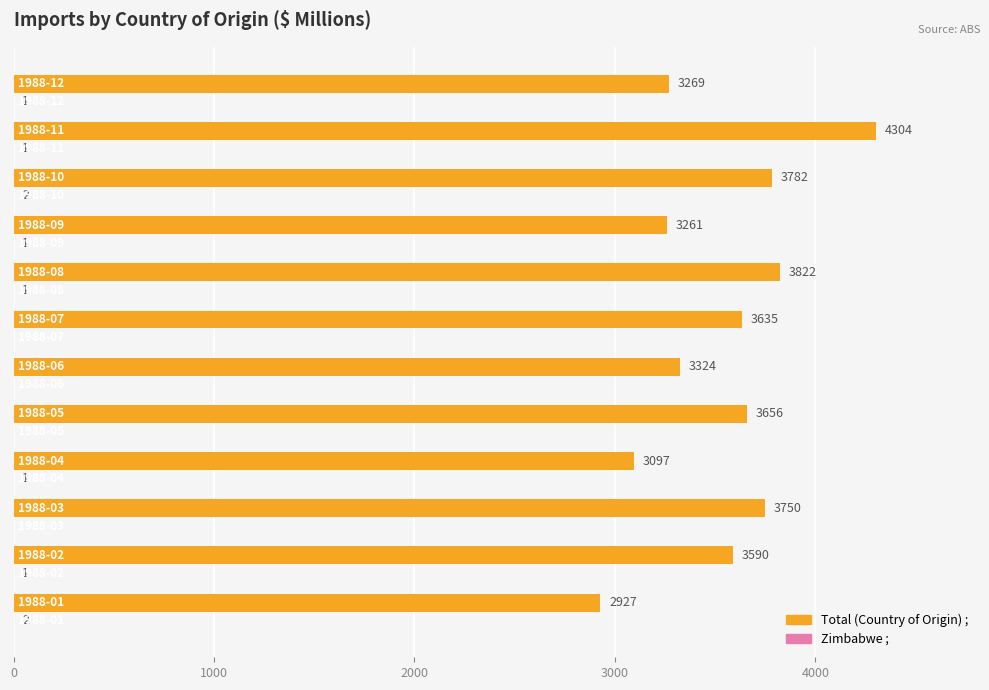

What is the maximum value for Total (Country of Origin) ;?

4304